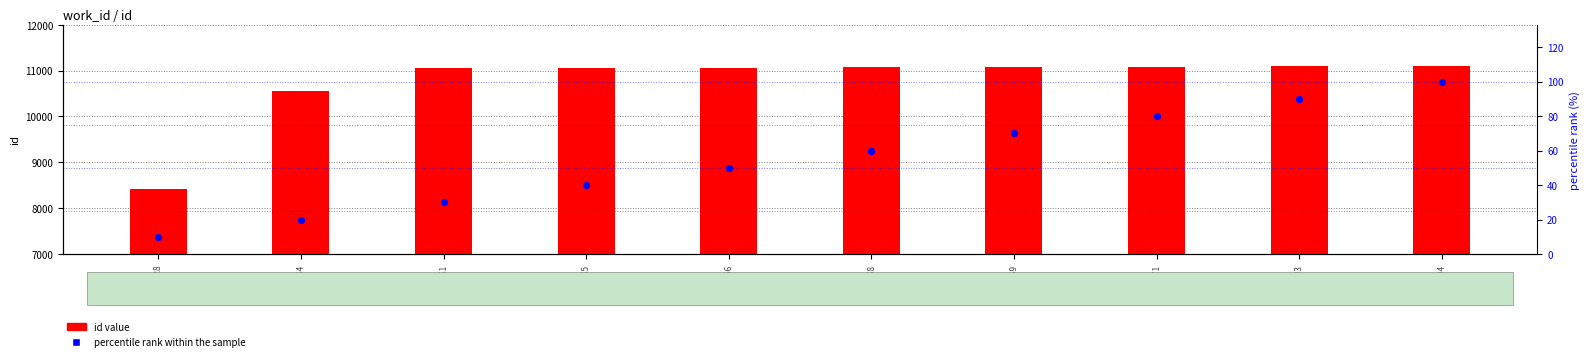

Is the value of percentile rank within the sample at 11071 greater than the value of id value at 11071?

No